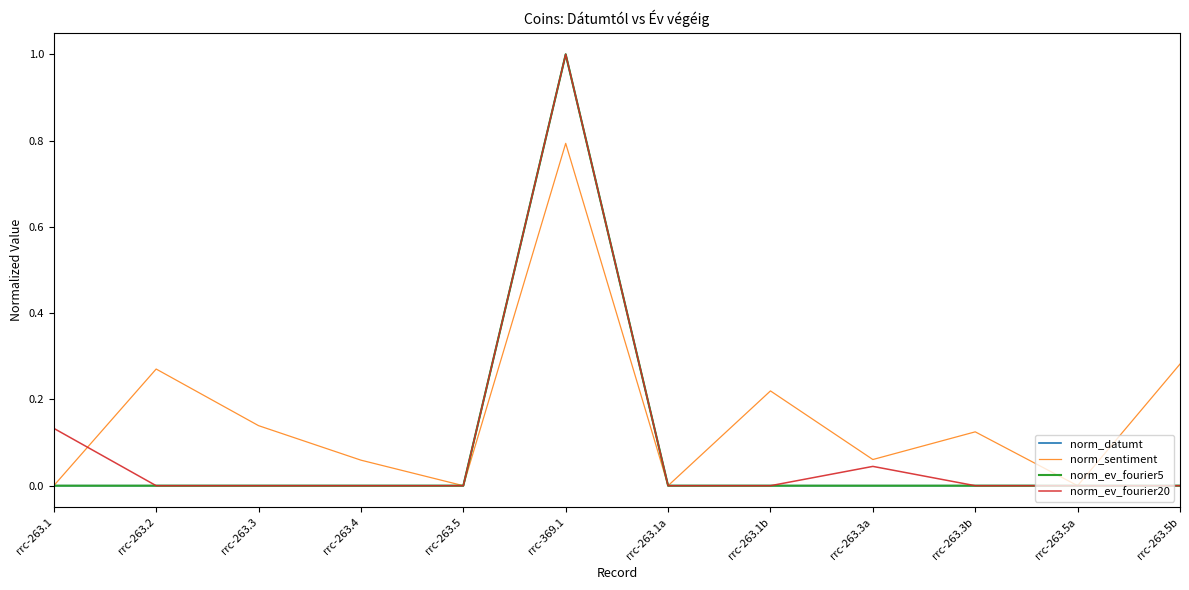

What position from the left is rrc-263.5?

5